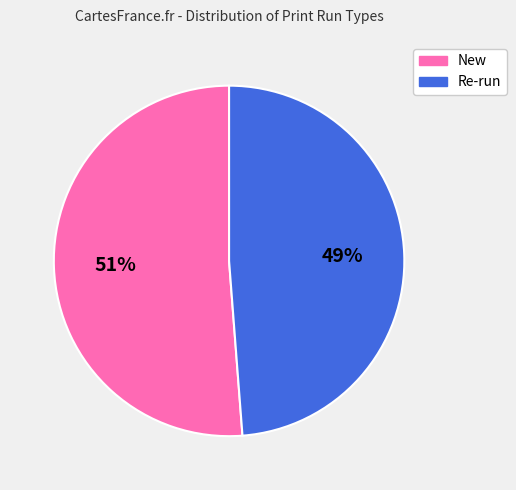

Count the number of slices in the pie.

2